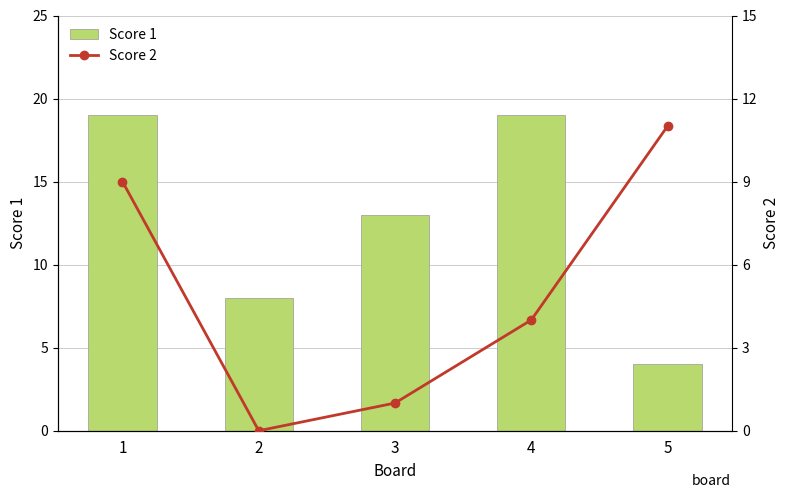

Rank the series by their maximum value, from lowest to highest.

Score 2, Score 1